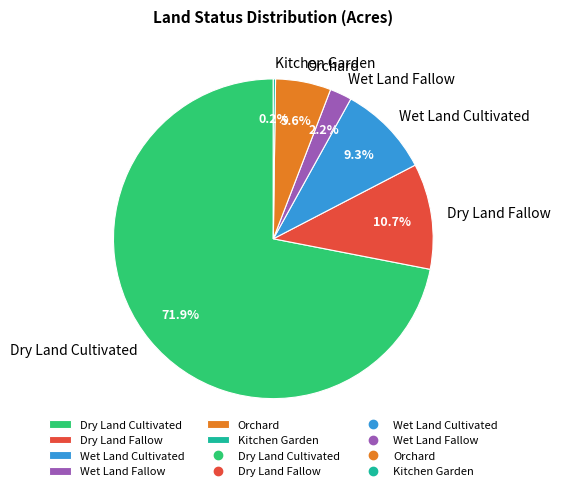

Which has a higher value, Dry Land Fallow or Wet Land Fallow?

Dry Land Fallow